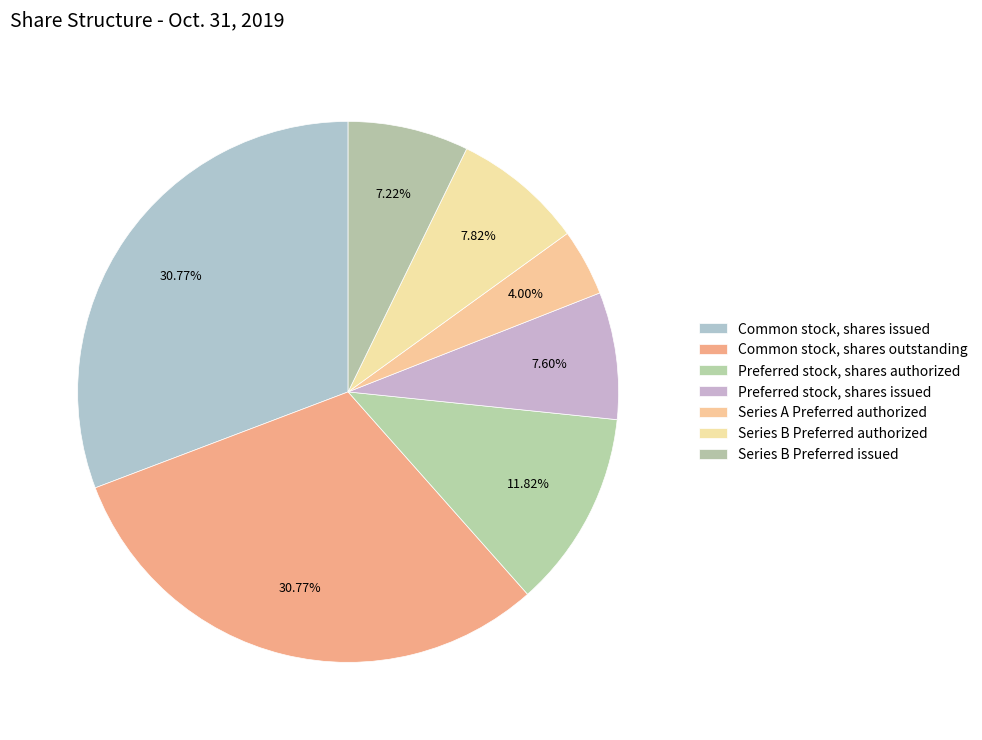

Count the number of slices in the pie.

7